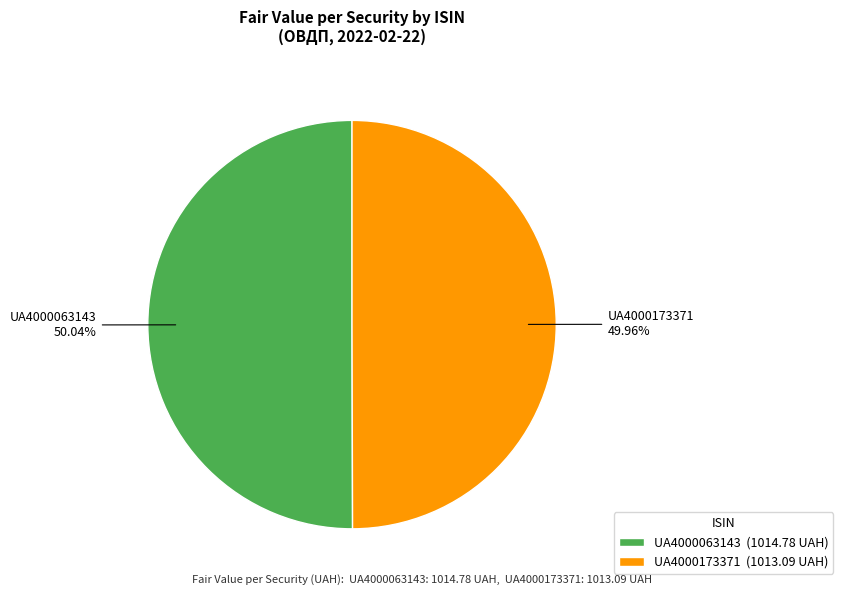

To the nearest percent, what portion does UA4000173371 represent?

50%